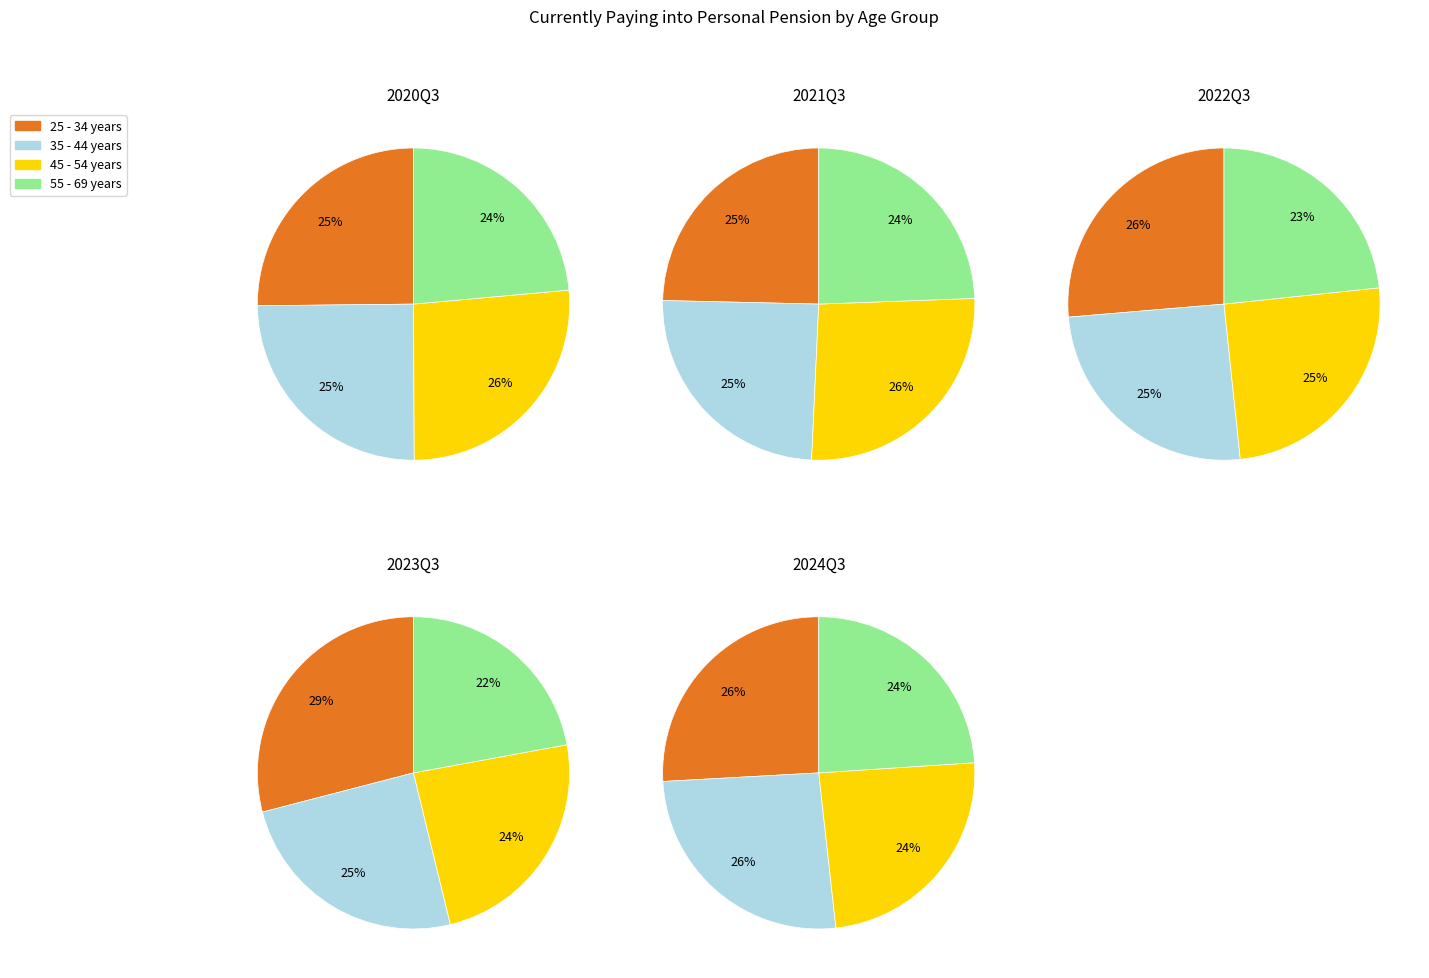

Combined, do 3 and 2 account for over 50%?

No